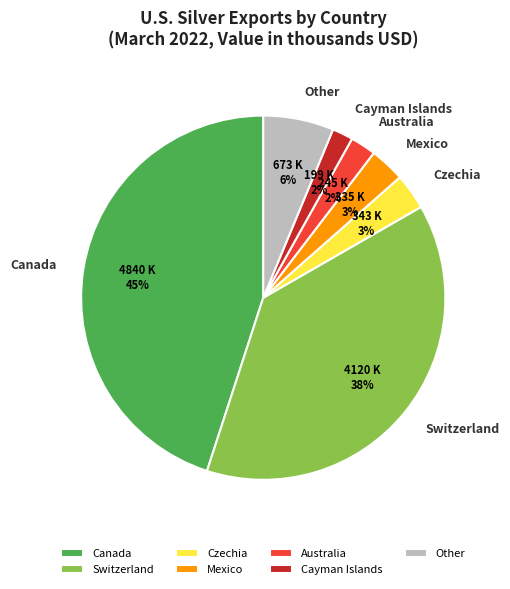

What is the largest slice in the pie chart?

Canada